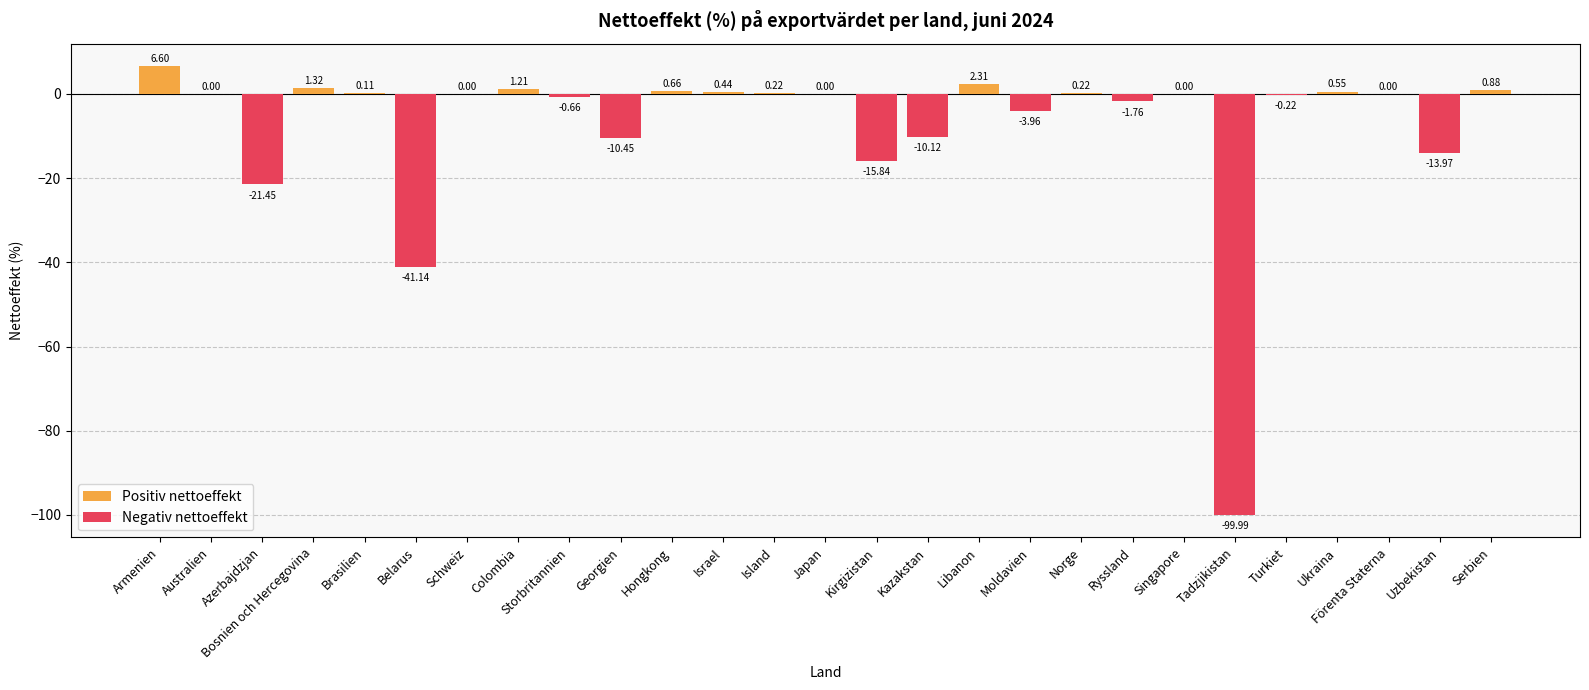

Read the value at Israel.

0.4